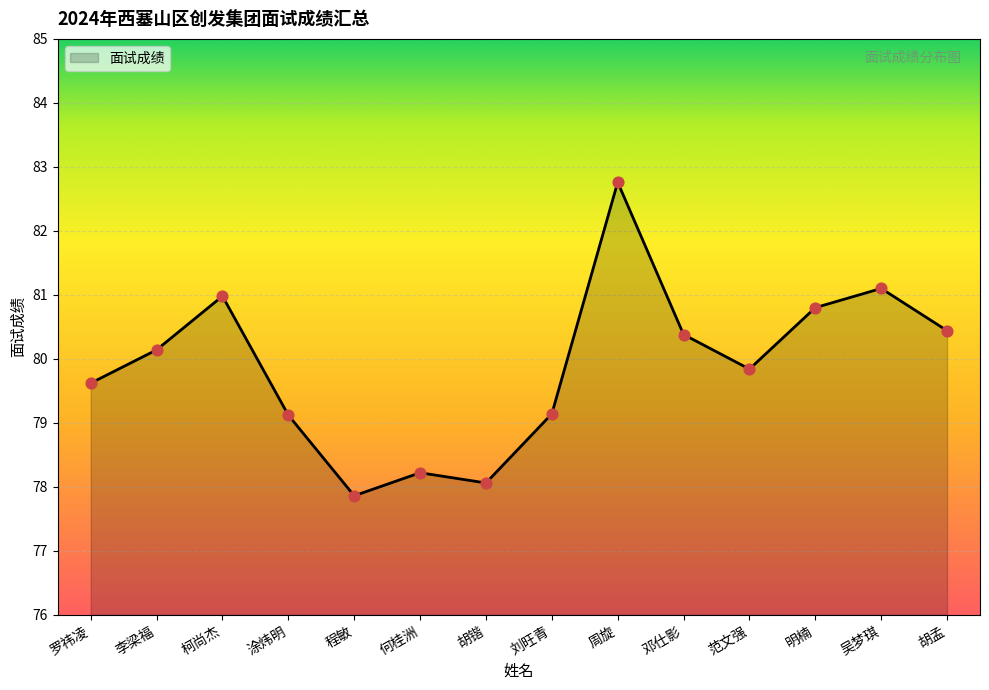

Which has a higher value, 吴梦琪 or 罗祎凌?

吴梦琪